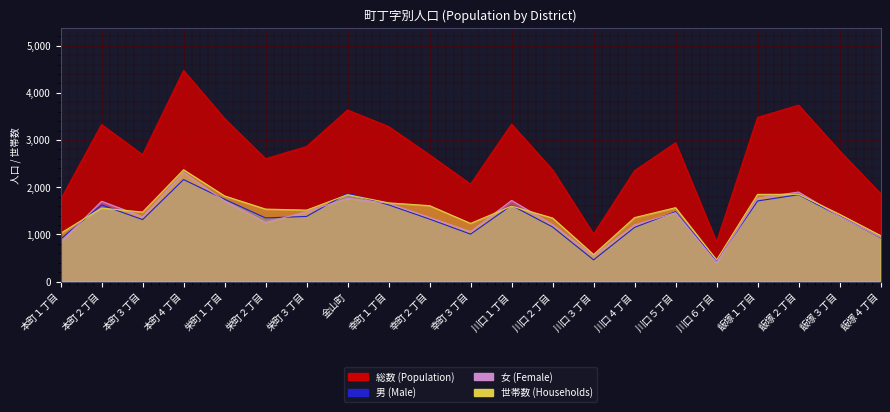

Where is the first local maximum for 男 (Male)?

本町２丁目